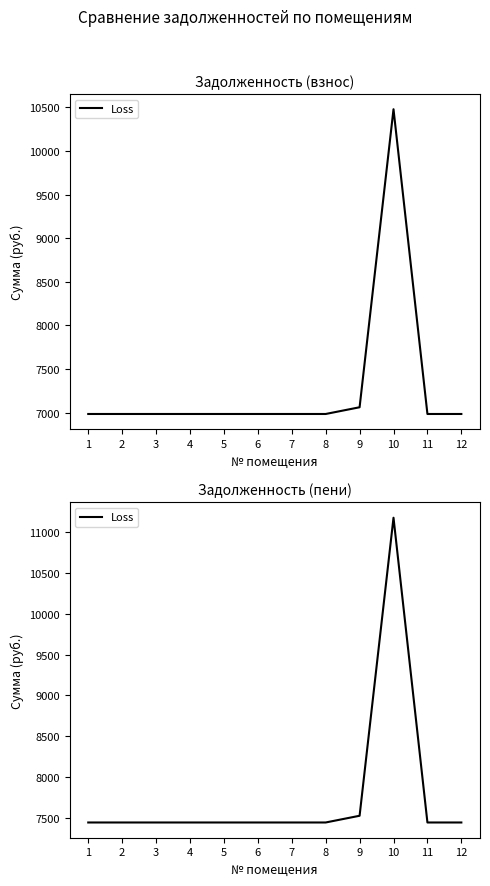

List the labels in order of value, smallest first.

1, 2, 3, 4, 5, 6, 7, 8, 11, 12, 9, 10